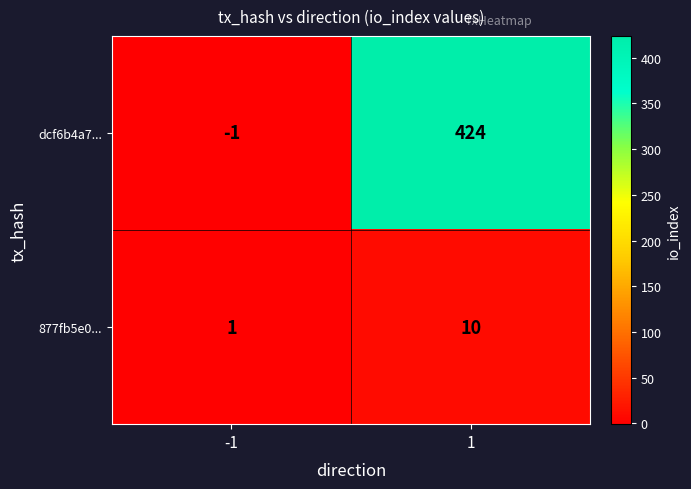

What is the difference between the dcf6b4a7... values at -1 and 1?

425